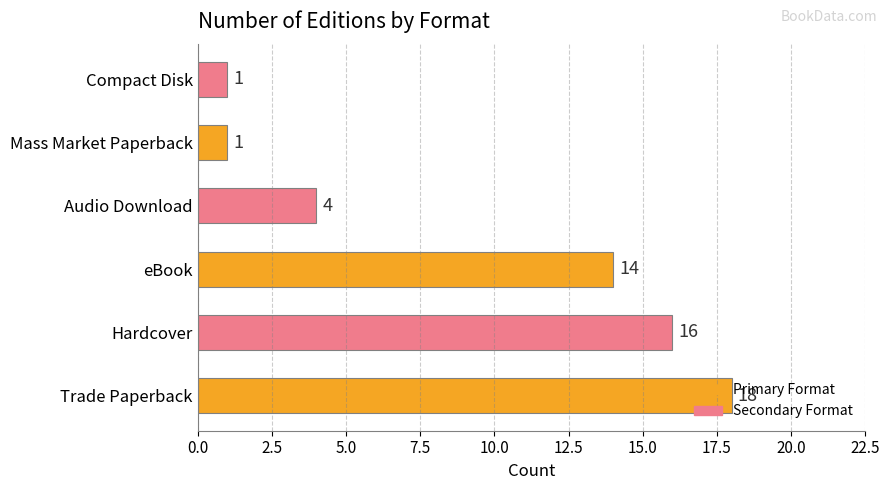

The value at Mass Market Paperback is 1. True or false?

True